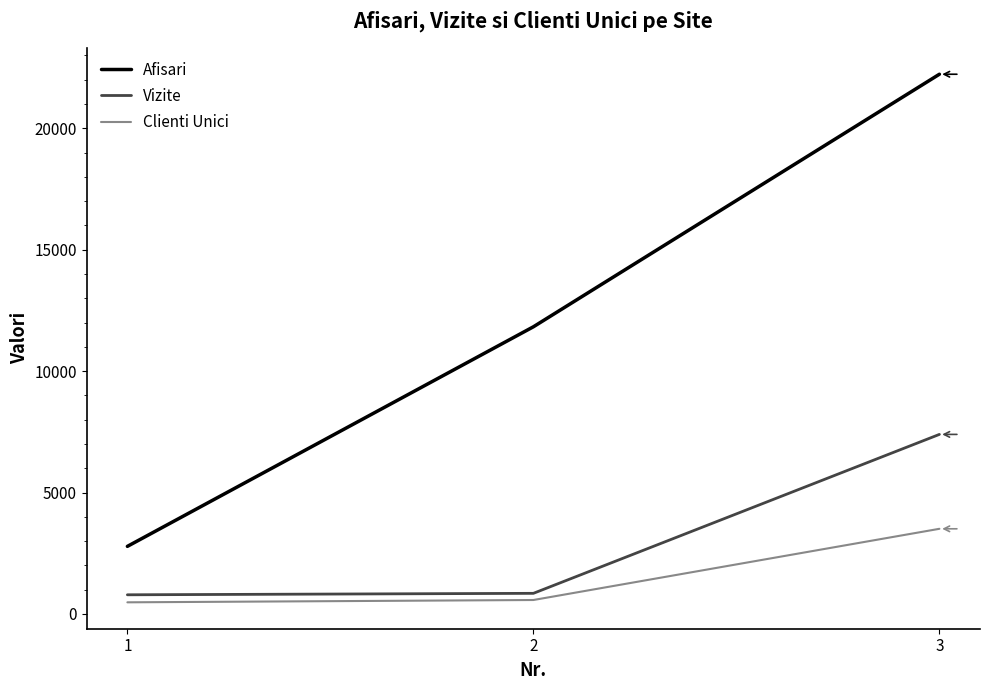

True or false: Vizite has a value of 851 at 2.

True